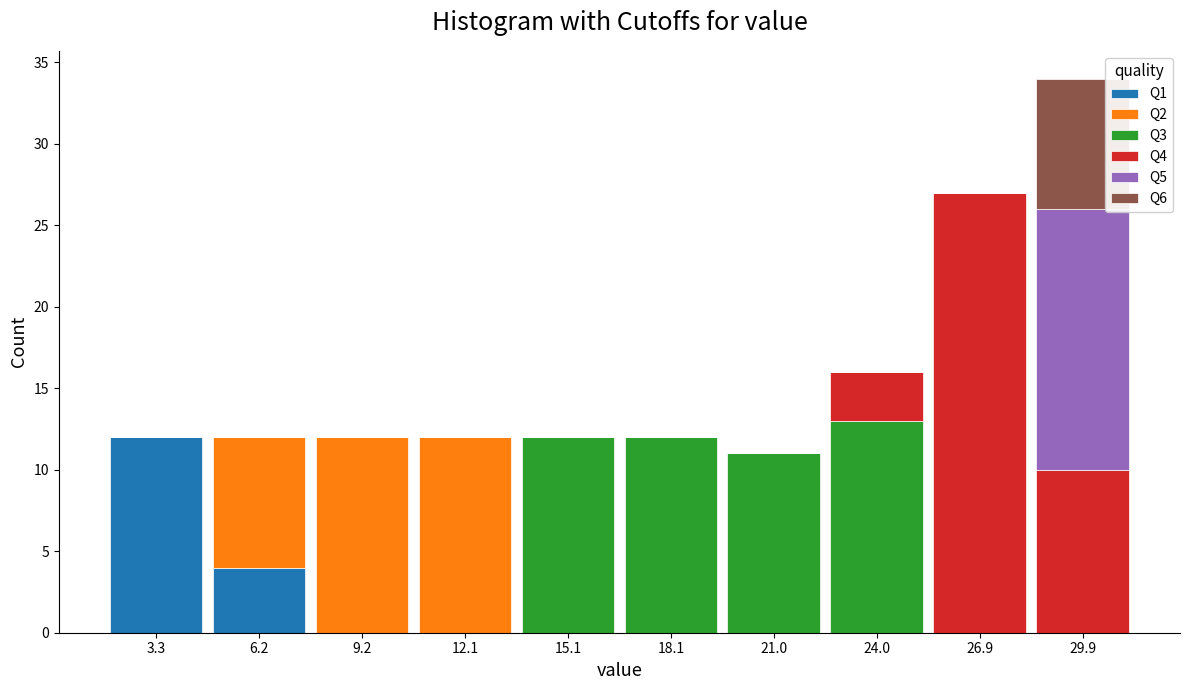

Which range on the x-axis has the tallest stacked bar (by total height)?

28.5 to 31.5